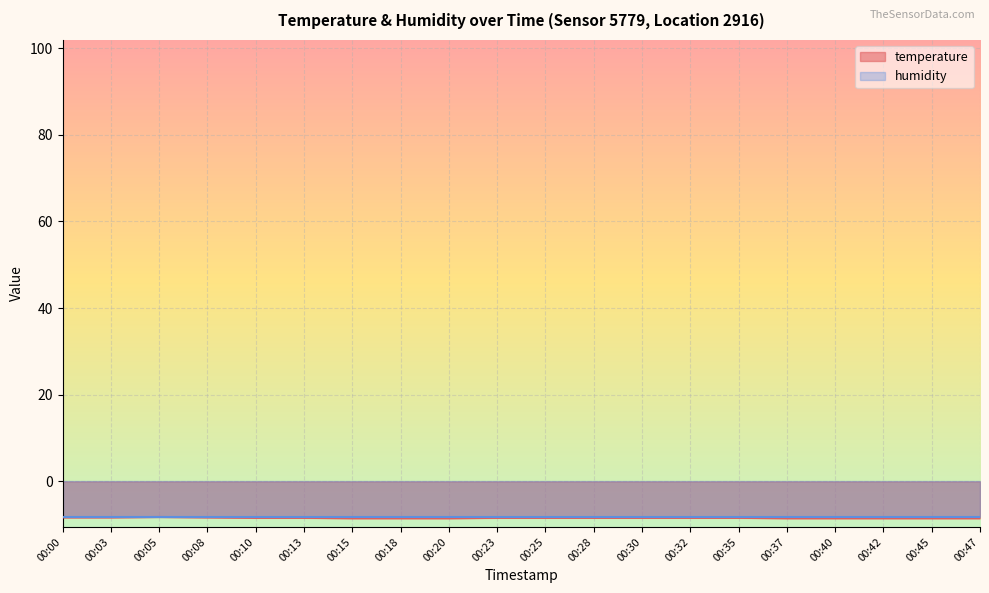

Which has a higher value, 00:42 or 00:47?

00:42